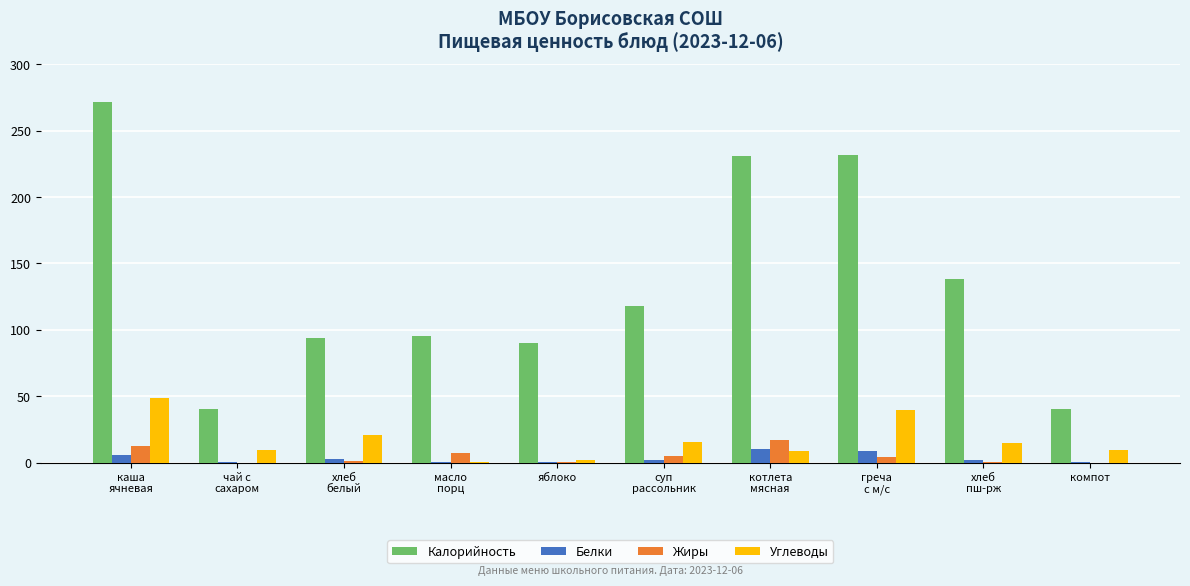

Are the bars grouped side by side (vs. stacked)?

Yes